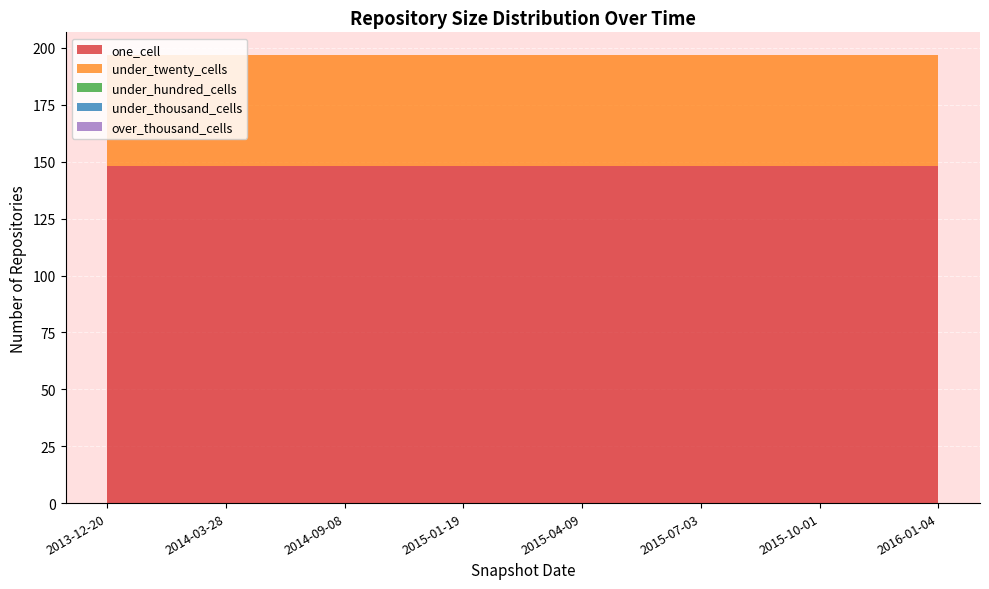

Reading right to left, extract all data points from this chart.

one_cell: 2016-01-04=148	2015-10-01=148	2015-07-03=148	2015-04-09=148	2015-01-19=148	2014-09-08=148	2014-03-28=148	2013-12-20=148
under_twenty_cells: 2016-01-04=49	2015-10-01=49	2015-07-03=49	2015-04-09=49	2015-01-19=49	2014-09-08=49	2014-03-28=49	2013-12-20=49
under_hundred_cells: 2016-01-04=0	2015-10-01=0	2015-07-03=0	2015-04-09=0	2015-01-19=0	2014-09-08=0	2014-03-28=0	2013-12-20=0
under_thousand_cells: 2016-01-04=0	2015-10-01=0	2015-07-03=0	2015-04-09=0	2015-01-19=0	2014-09-08=0	2014-03-28=0	2013-12-20=0
over_thousand_cells: 2016-01-04=0	2015-10-01=0	2015-07-03=0	2015-04-09=0	2015-01-19=0	2014-09-08=0	2014-03-28=0	2013-12-20=0